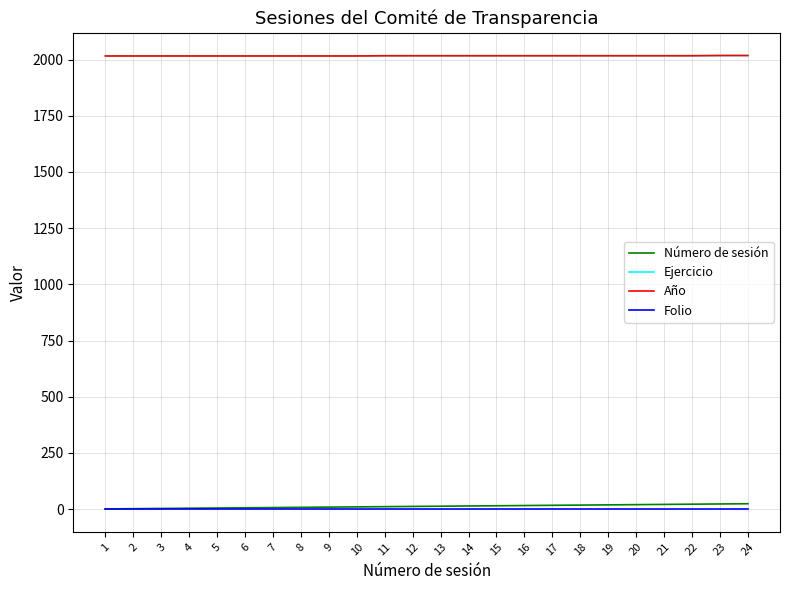

Between 6 and 4, which is larger?

6